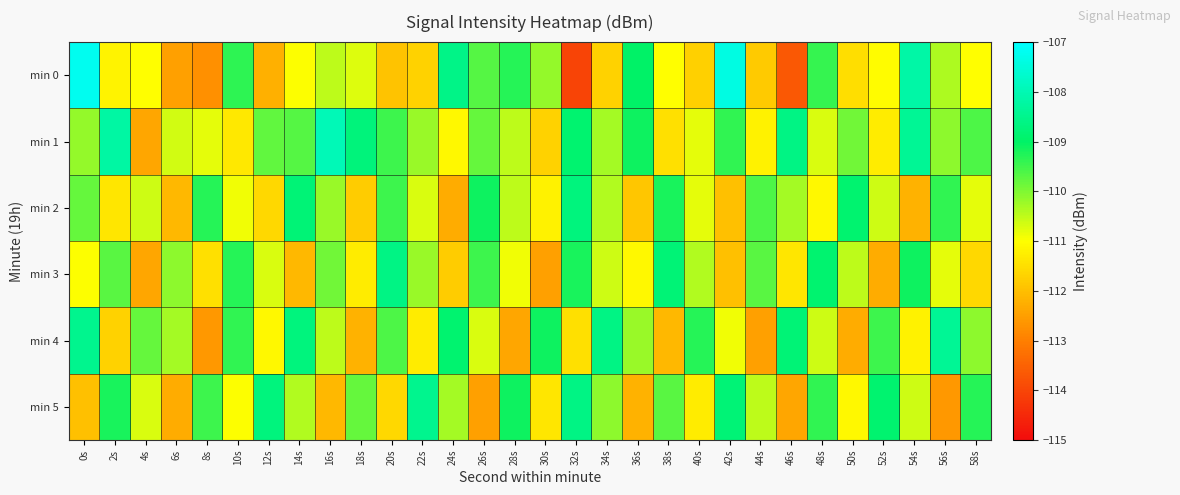

Count the number of categories in the chart.

30